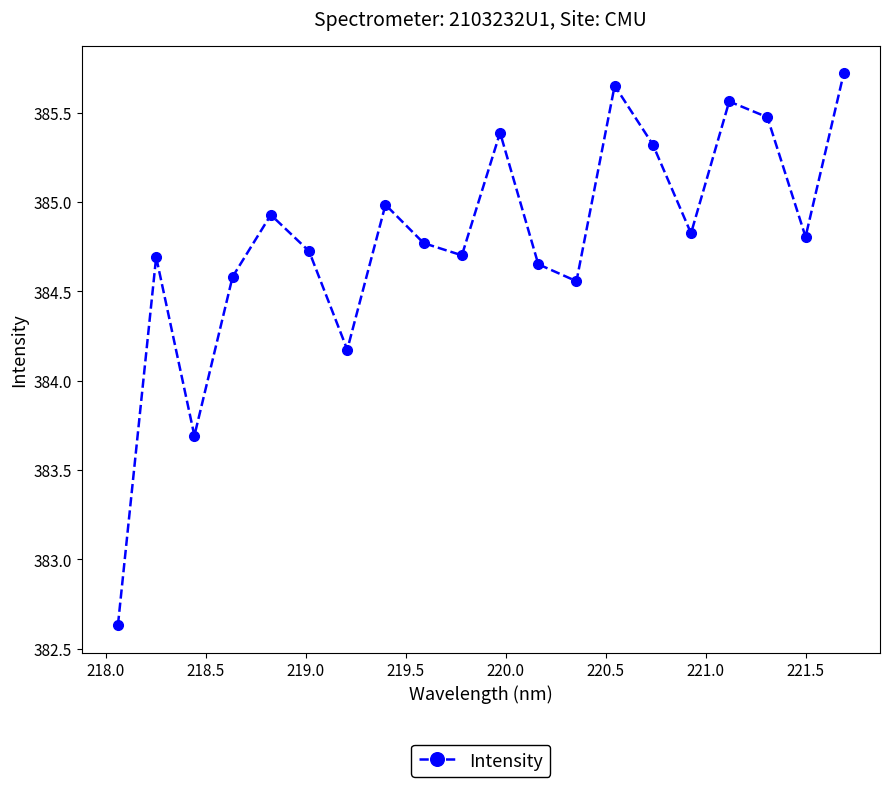

What is the smallest value displayed?

382.6